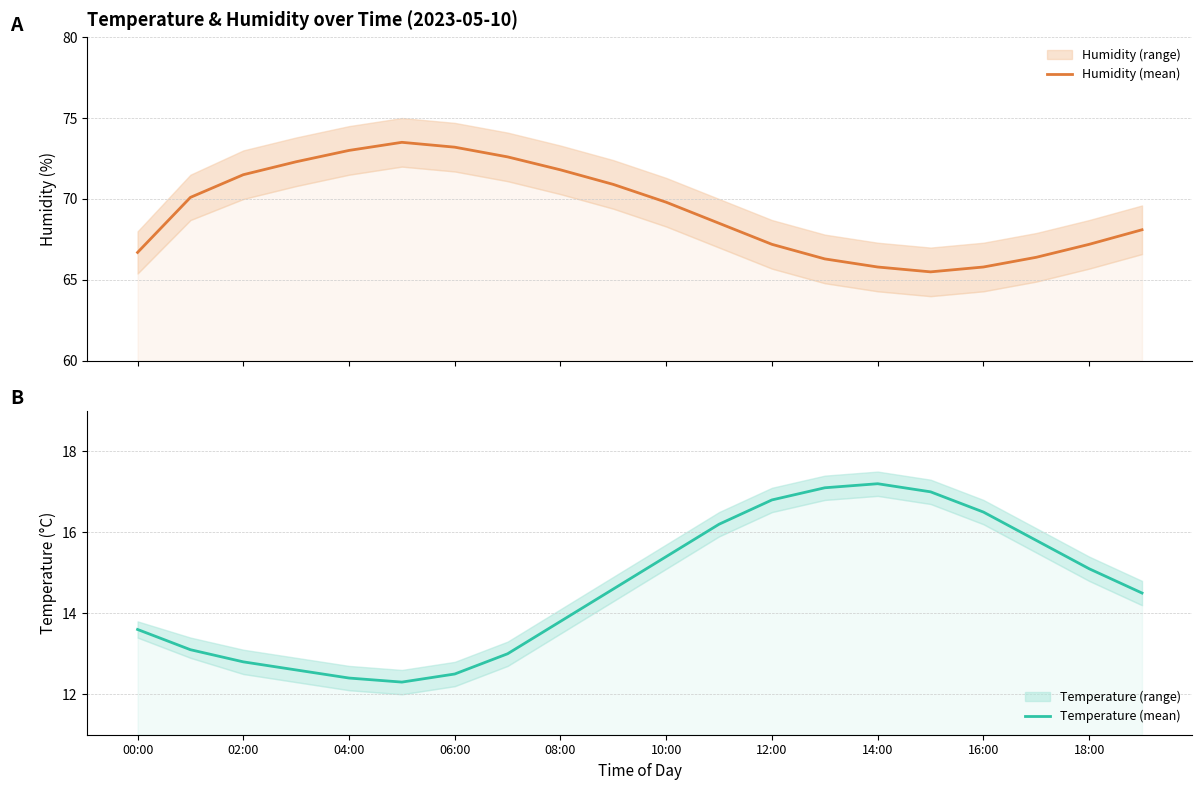

What is the maximum value shown in the chart?

73.5